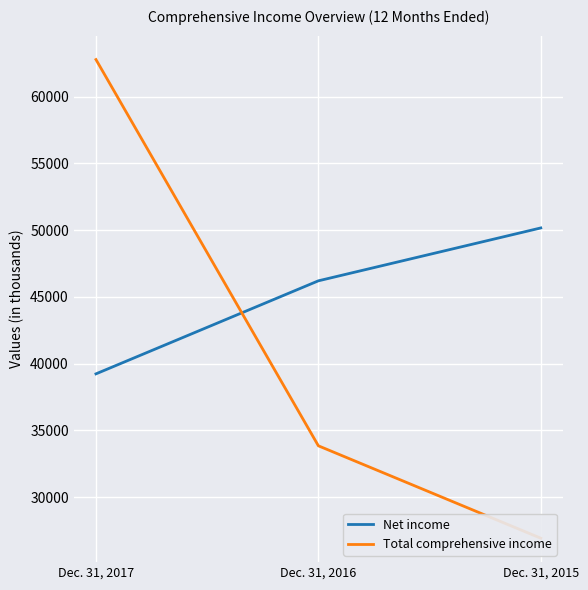

Rank the series by their average value, from lowest to highest.

Total comprehensive income, Net income